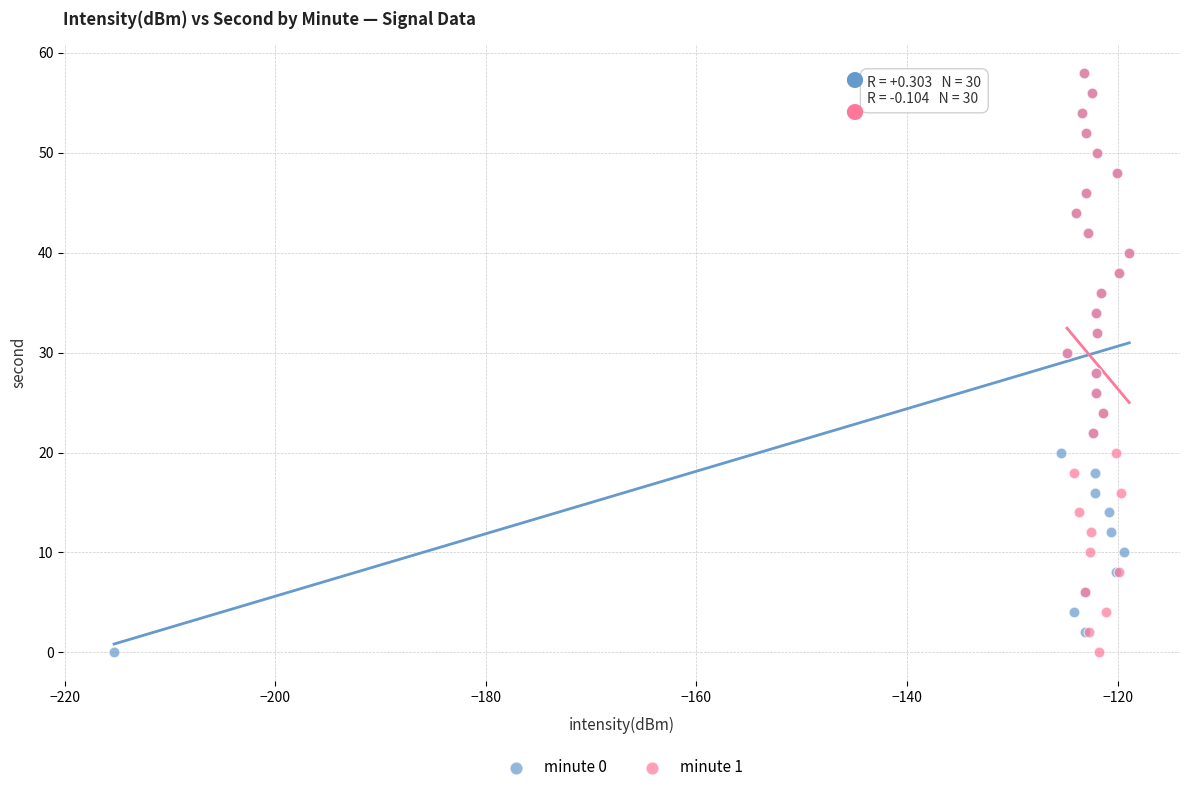

What are all the series names shown in the legend?

minute 0, minute 1